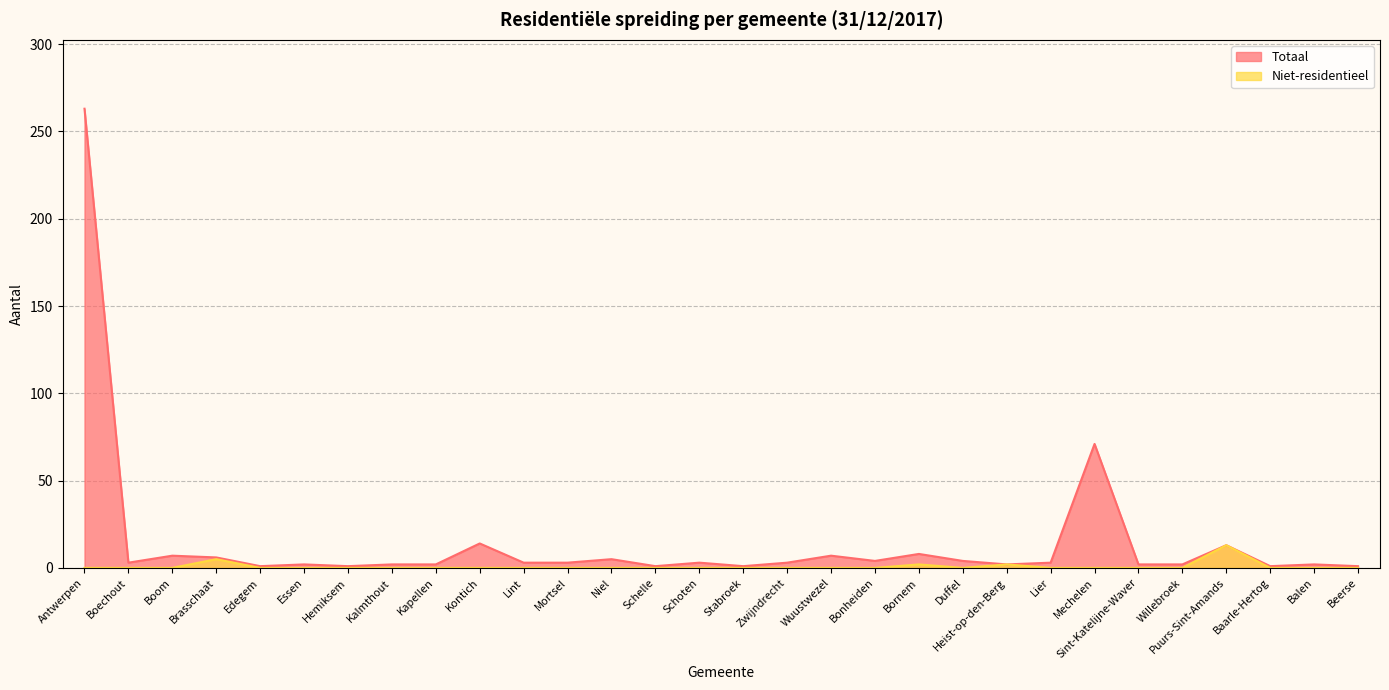

What is the label of the 29th point from the left?

Balen